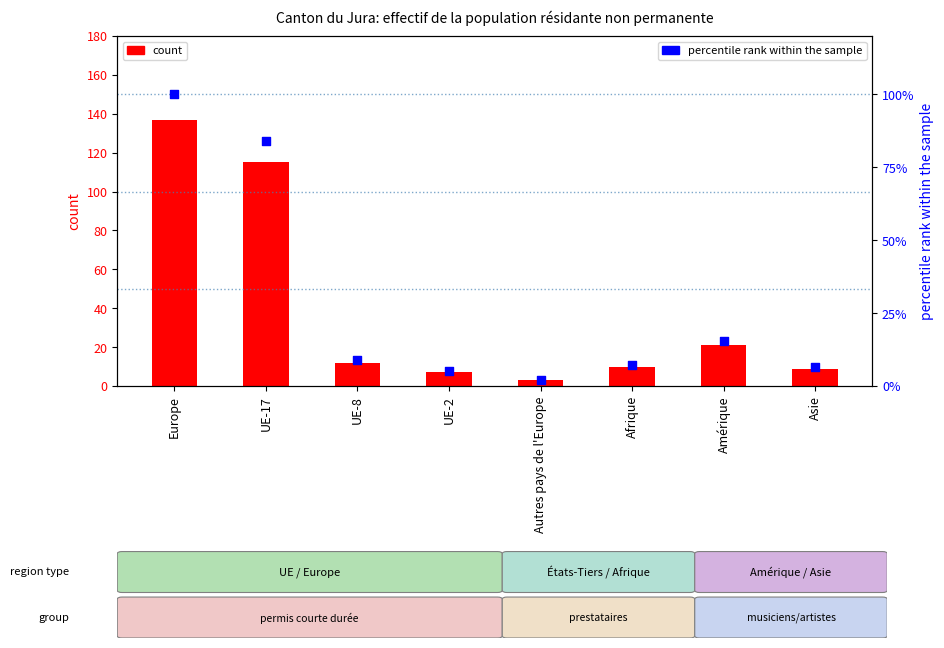

At which category is the sum across all series the highest?

Europe